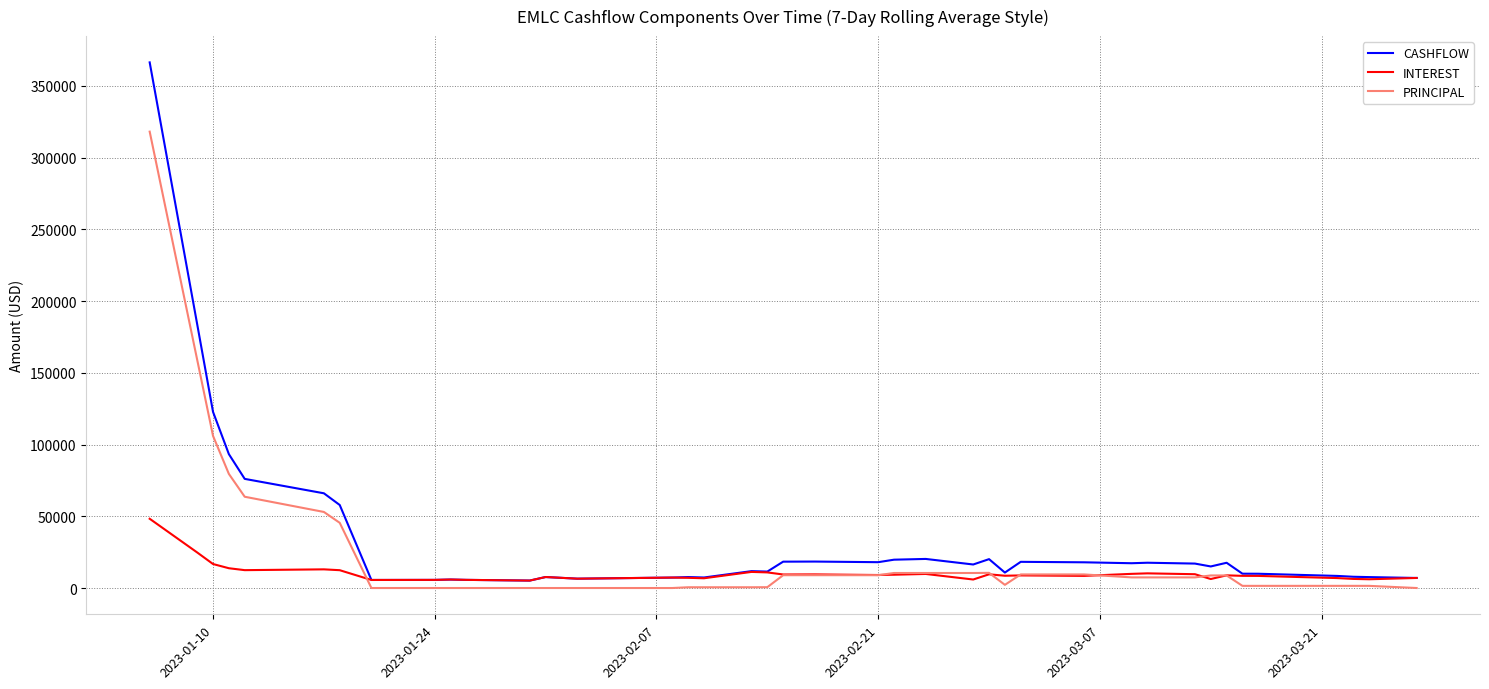

What is the greatest value displayed?

366433.1